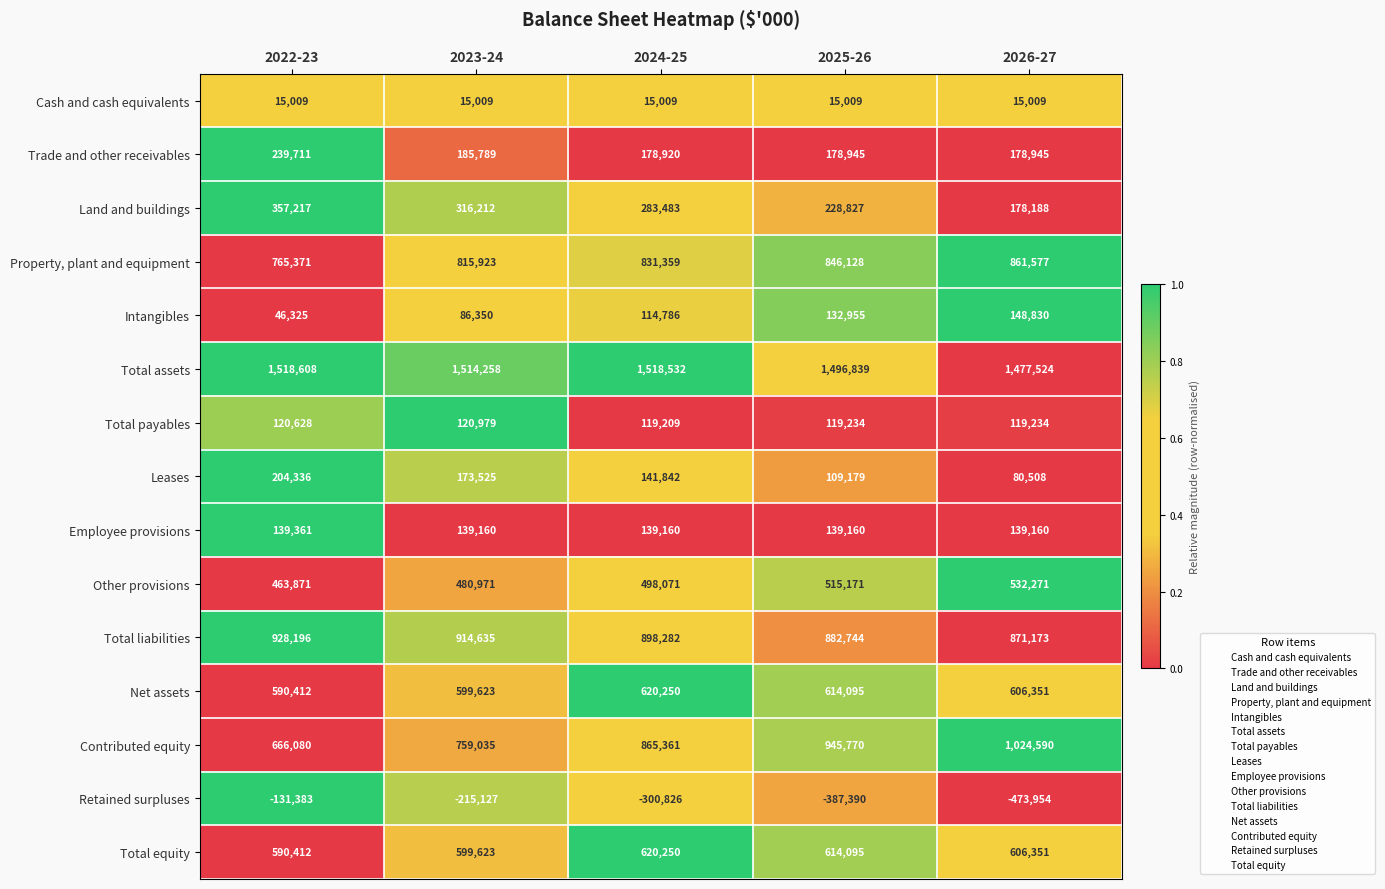

Which series has the widest spread of values?

Contributed equity